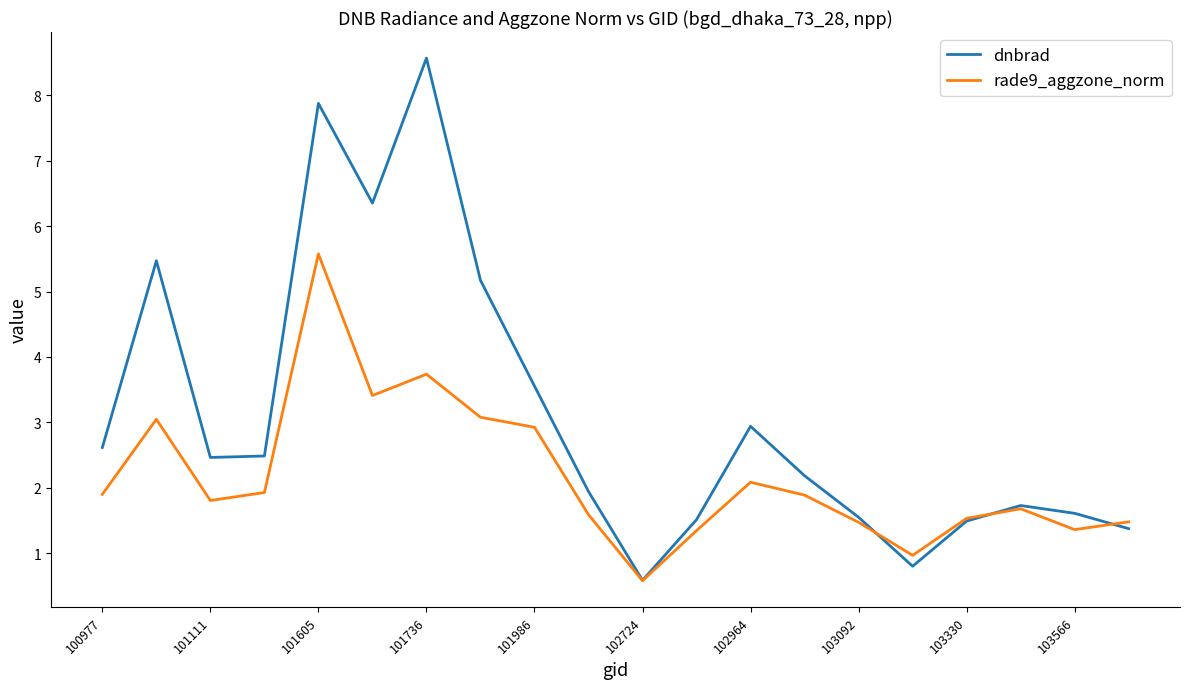

Rank the series by their average value, from lowest to highest.

rade9_aggzone_norm, dnbrad